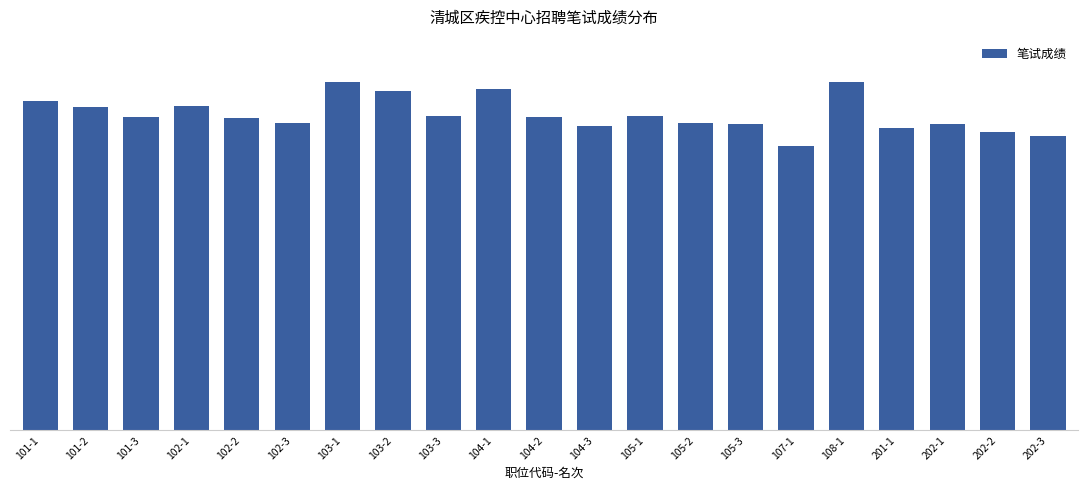

What is the sum of the values at 105-2 and 102-1?

152.7